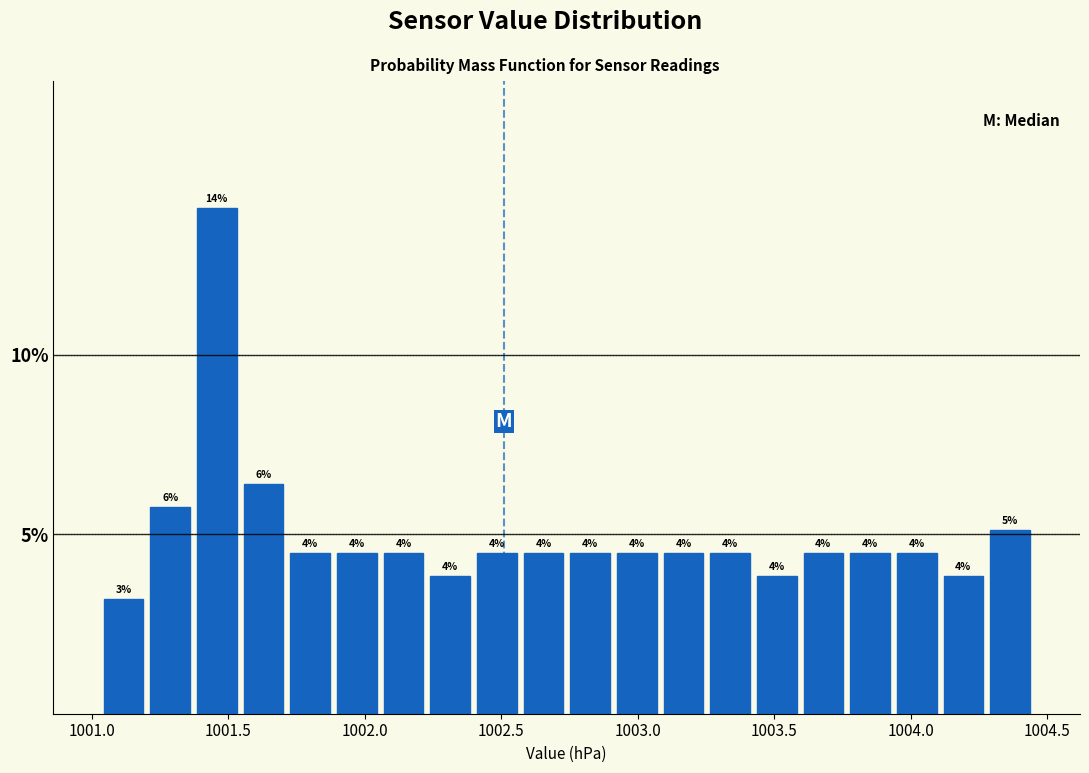

Read against the x-axis, roughly where is the centre of the tallest bar?

1001.45